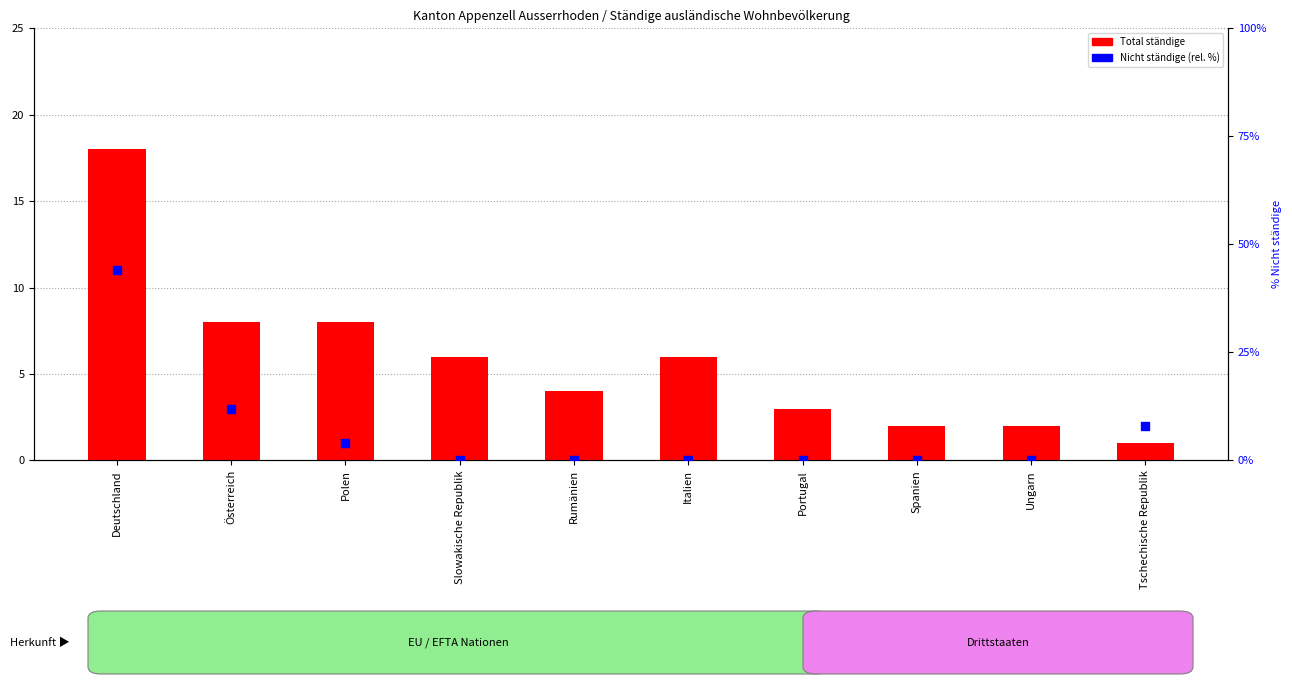

Is the value of Nicht ständige (rel.) at Italien greater than the value of Total ständige at Polen?

No